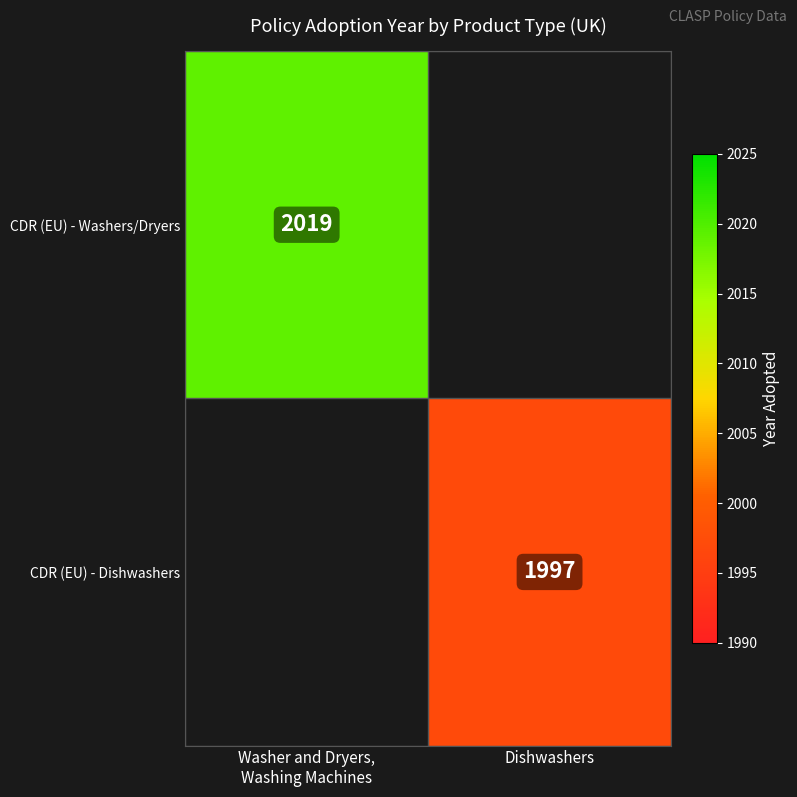

The value of CDR (EU) - Dishwashers at Dishwashers is 2935. True or false?

False